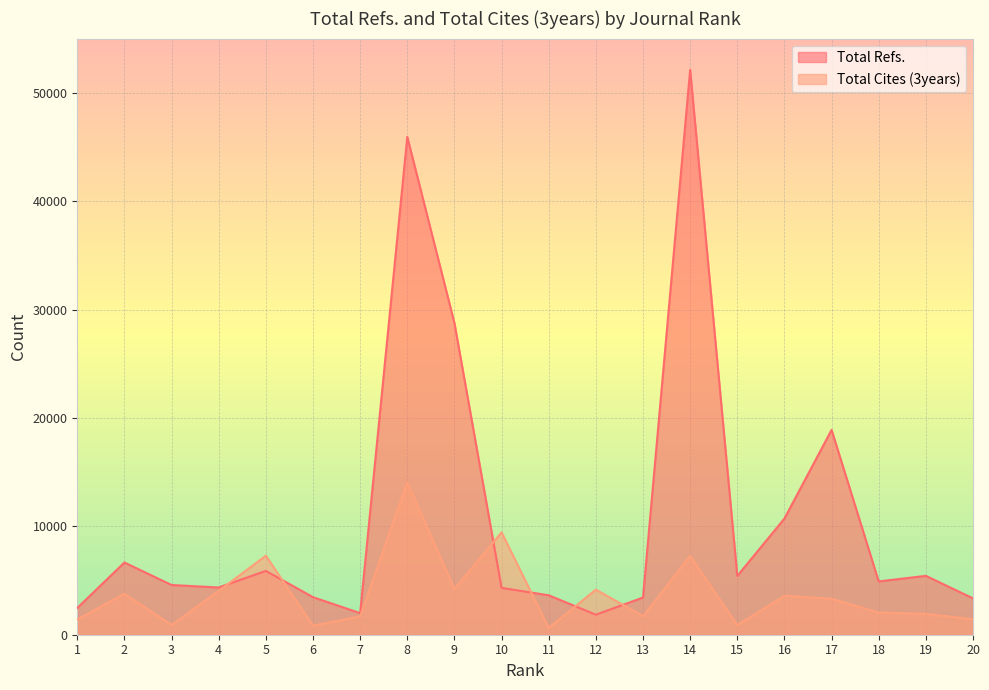

Reading left to right, what are all the values shown in this chart?

Total Refs.: 2469	6664	4587	4359	5888	3464	1992	45931	28758	4322	3639	1850	3432	52111	5425	10717	18898	4915	5432	3353
Total Cites (3years): 1409	3781	904	4041	7292	833	1693	14069	4225	9448	621	4161	1711	7264	885	3597	3321	2050	1925	1425